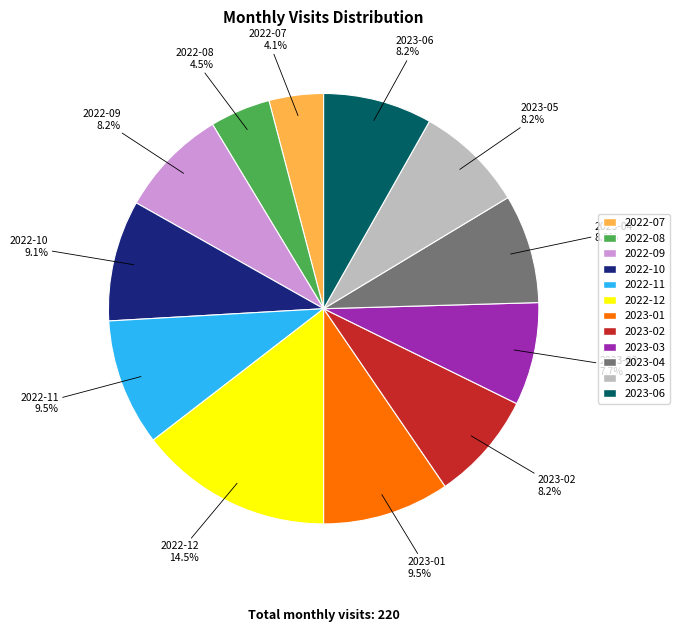

Is it true that 2023-06 is 17% of the pie?

False